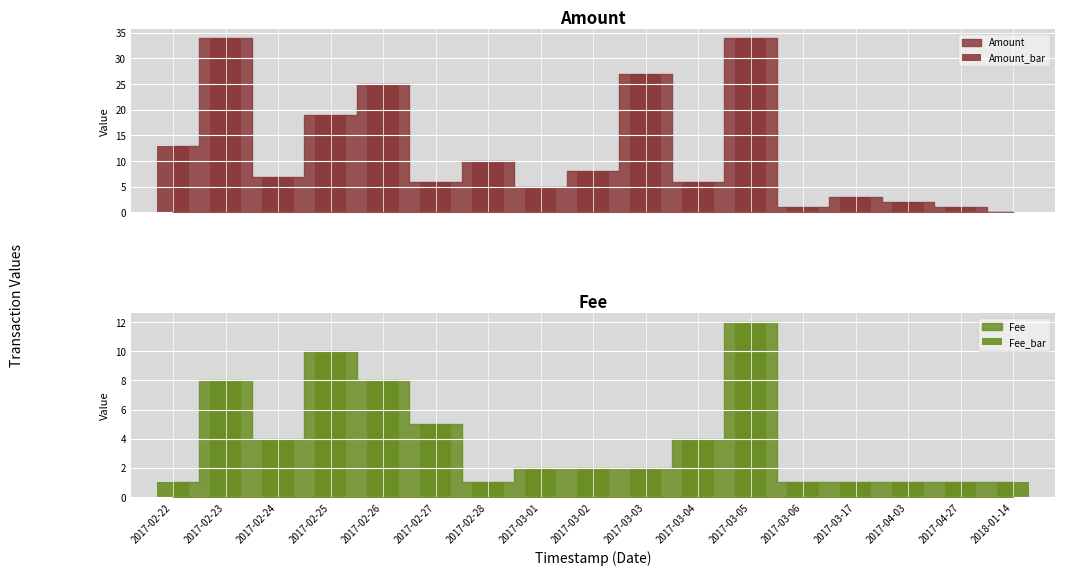

Where is Fee_bar nearest to the value 6?

2017-02-27